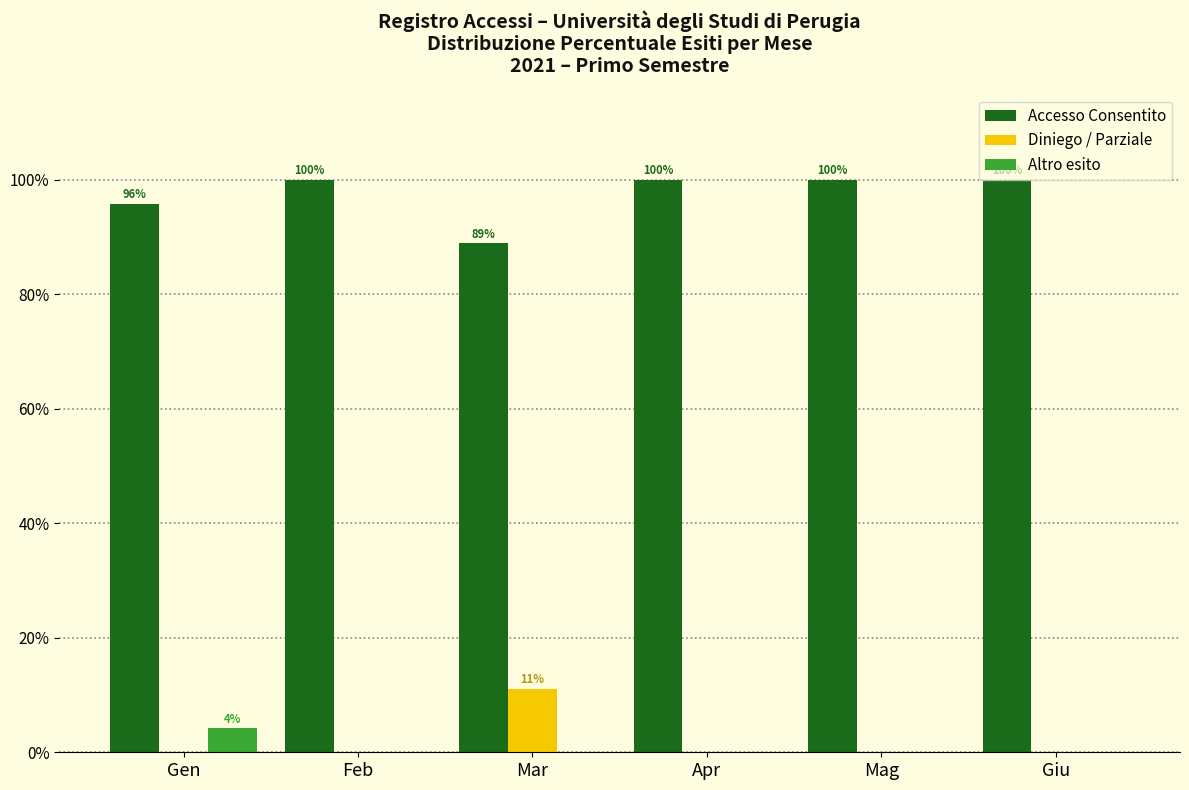

Is the value of Accesso Consentito at Feb greater than the value of Altro esito at Mar?

Yes